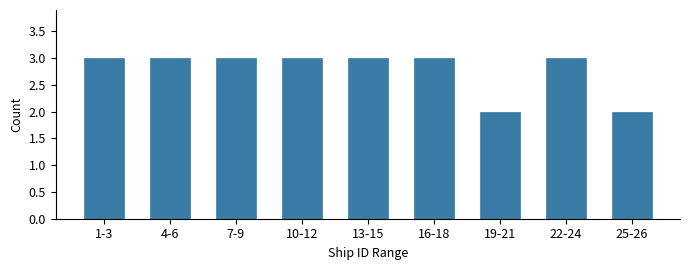

Reading left to right, transcribe all the data shown in this chart.

1-3=3	4-6=3	7-9=3	10-12=3	13-15=3	16-18=3	19-21=2	22-24=3	25-26=2